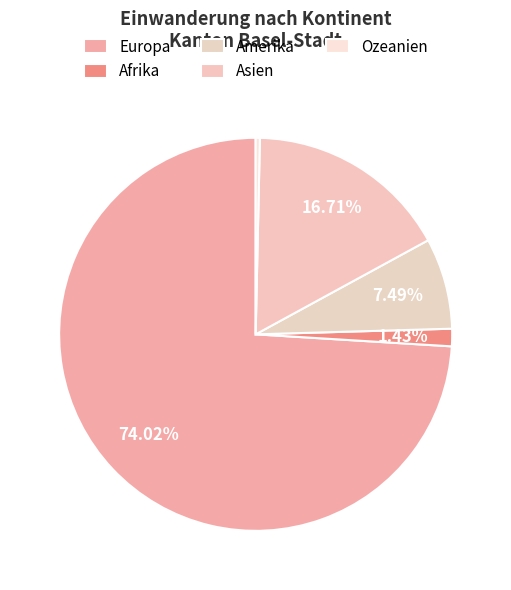

To the nearest percent, what portion does Afrika represent?

1%